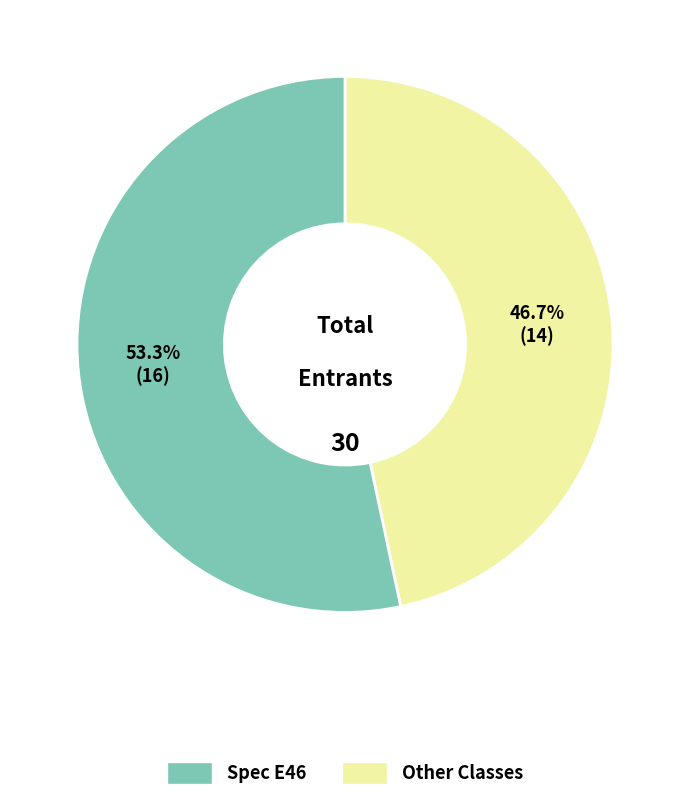

Does any single category account for the majority?

Yes